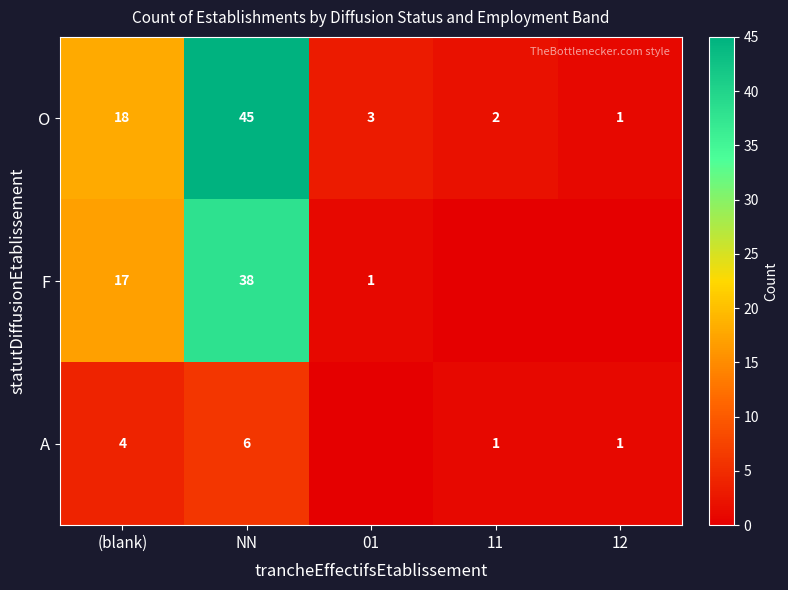

At which label does O first exceed 3?

(blank)